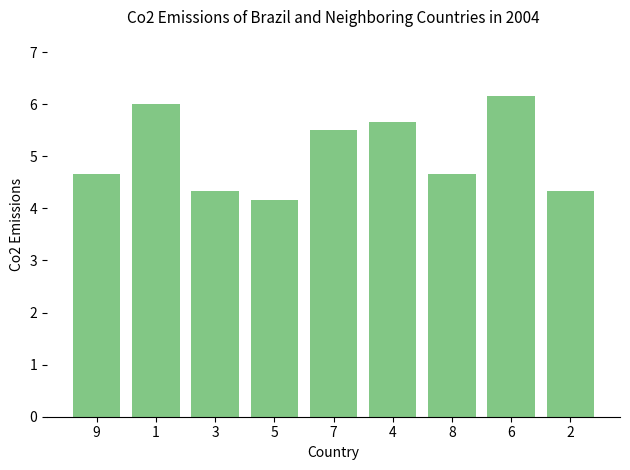

Approximately how many times larger is the value at 8 compared to 5?

1.1